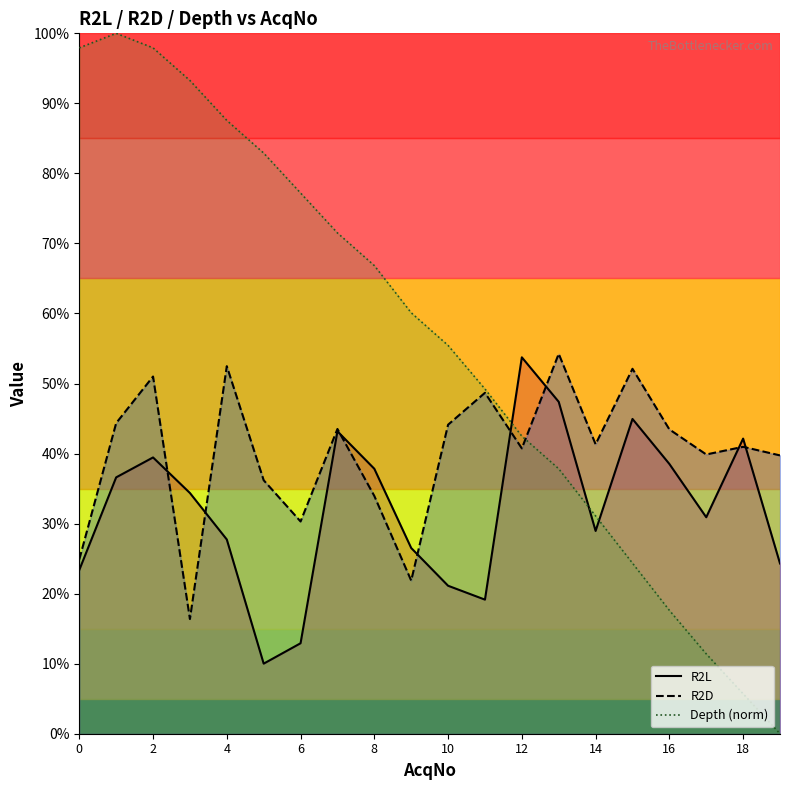

How many times do R2D_line and R2L_line cross each other?

8